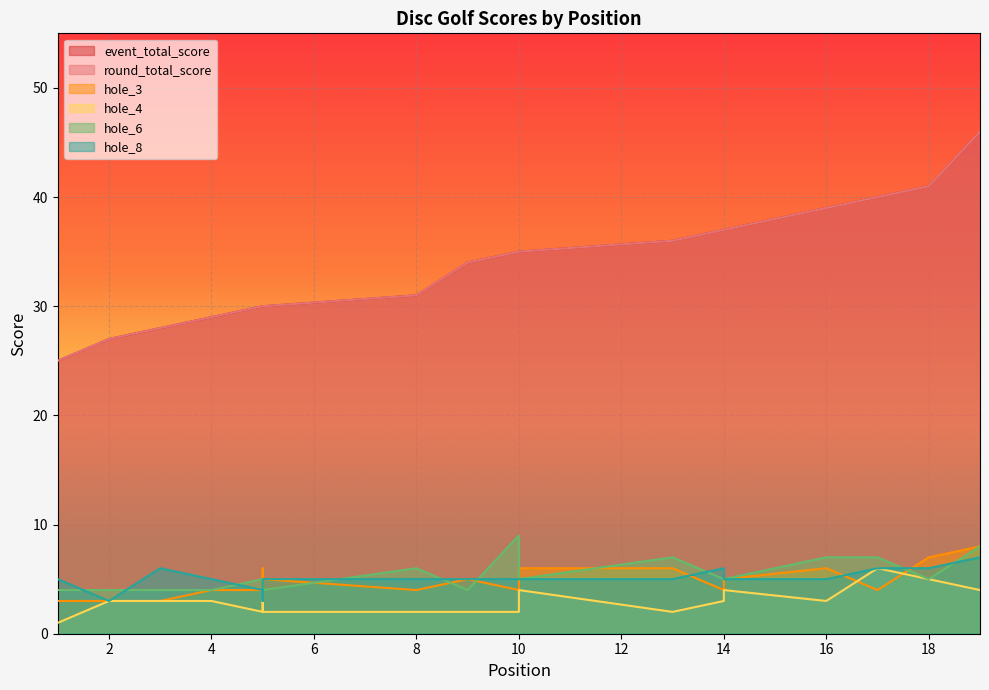

Reading left to right, transcribe all the data shown in this chart.

event_total_score: 25	27	28	29	30	30	30	31	34	35	35	35	36	37	37	39	40	41	46
round_total_score: 25	27	28	29	30	30	30	31	34	35	35	35	36	37	37	39	40	41	46
hole_3: 3	3	3	4	4	6	5	4	5	4	4	6	6	4	5	6	4	7	8
hole_4: 1	3	3	3	2	3	2	2	2	2	3	4	2	3	4	3	6	5	4
hole_6: 4	4	4	4	5	4	4	6	4	9	5	5	7	5	5	7	7	5	8
hole_8: 5	3	6	5	4	3	5	5	5	5	5	5	5	6	5	5	6	6	7